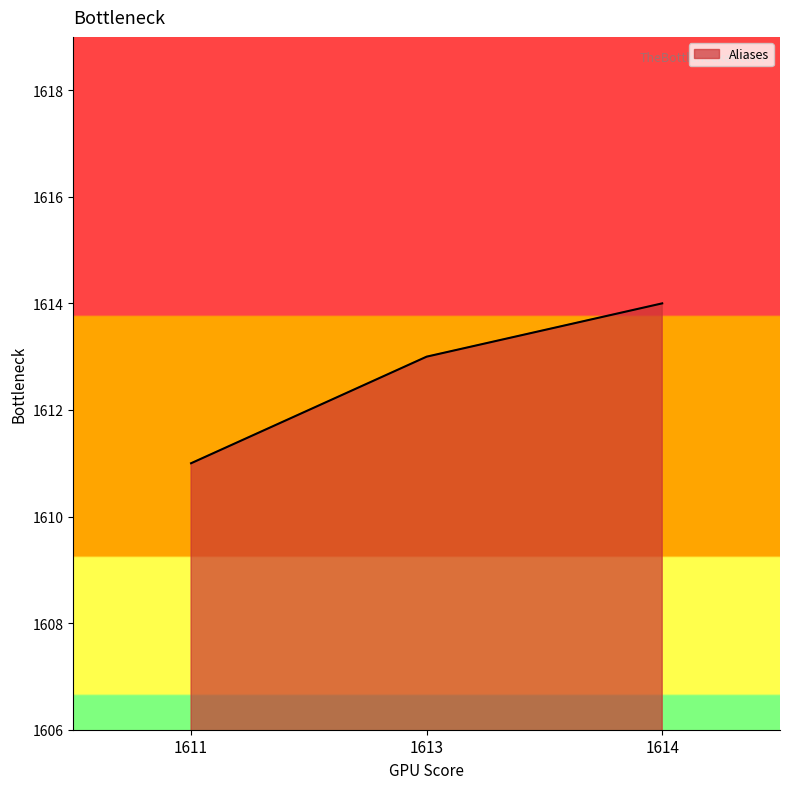

List the labels in order of value, smallest first.

1611, 1613, 1614